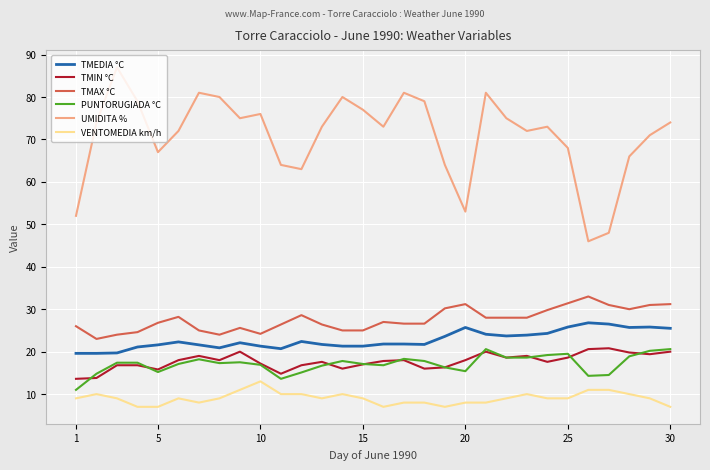

What is the lowest value of the TMAX °C series?

23.0